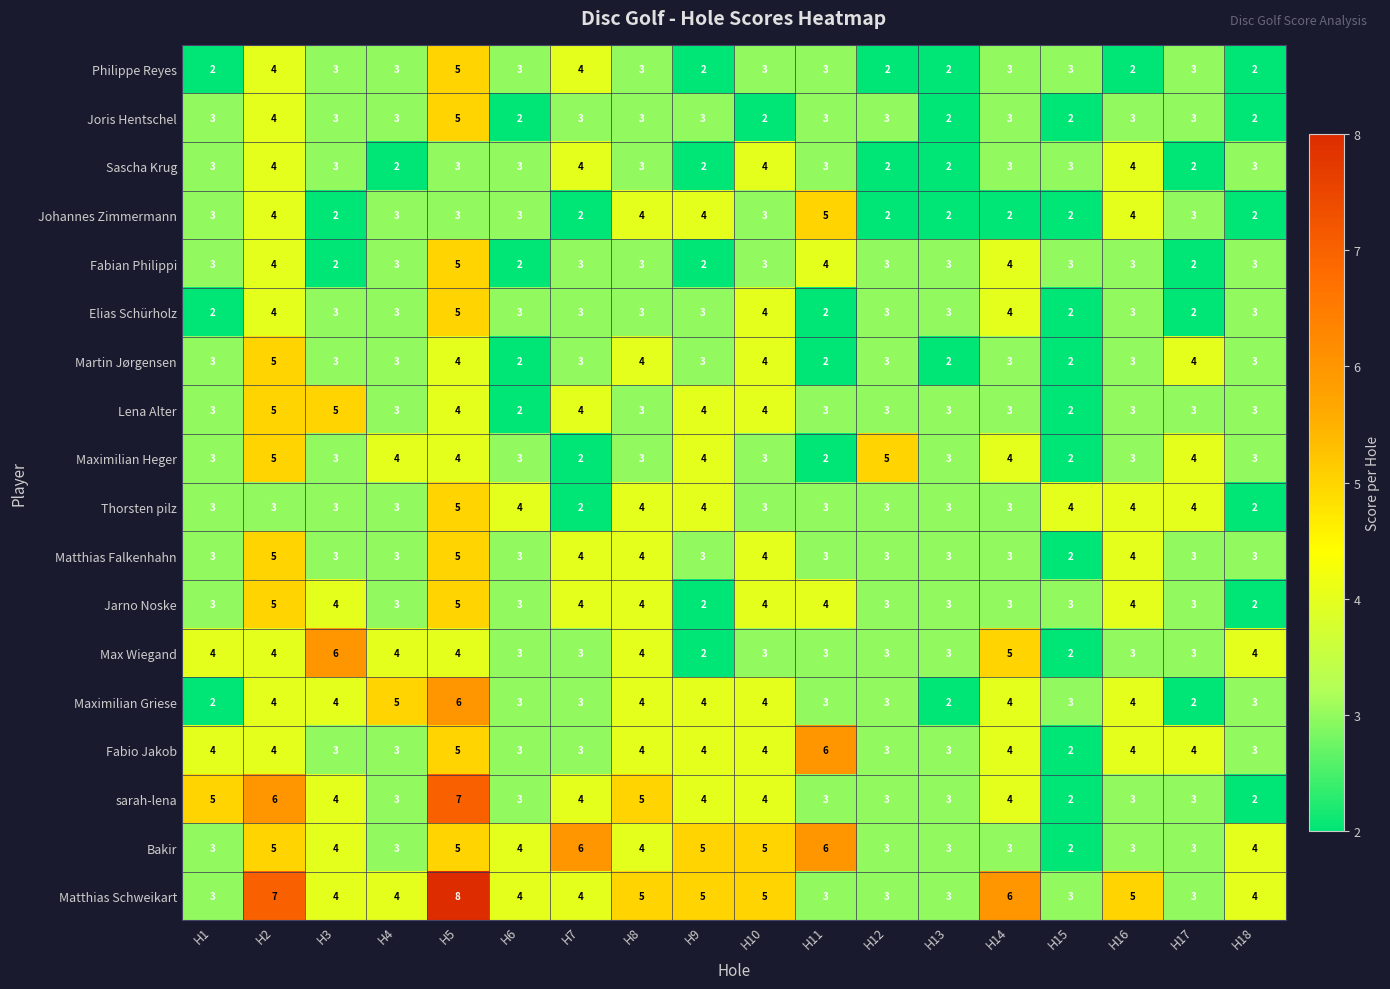

Between H5 and H8, which series saw the biggest shift?

Matthias Schweikart